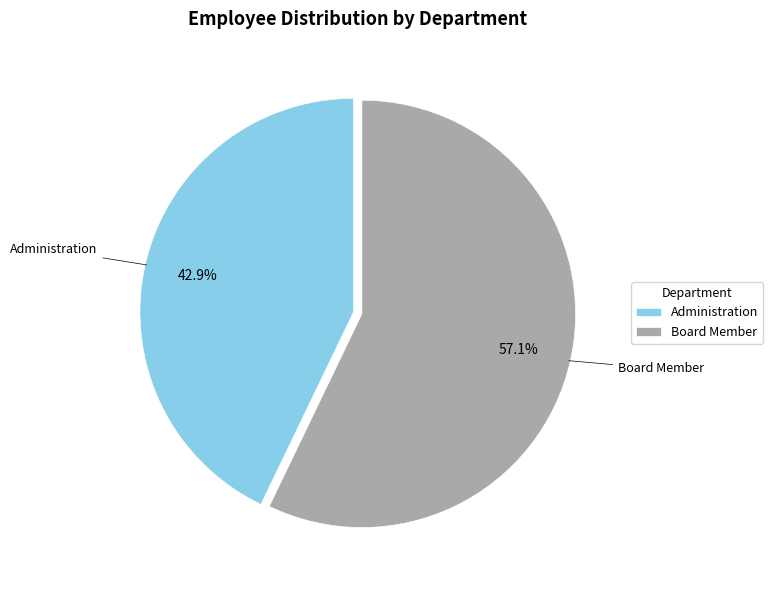

What is the smallest slice in the pie chart?

Administration